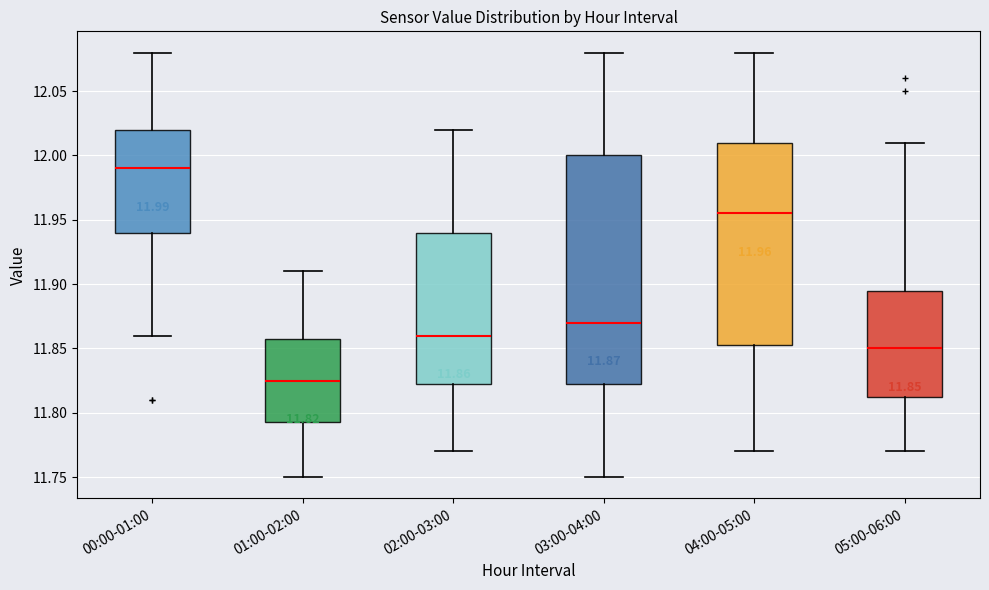

Comparing the boxes themselves (not the whiskers), which one is the tallest?

03:00-04:00